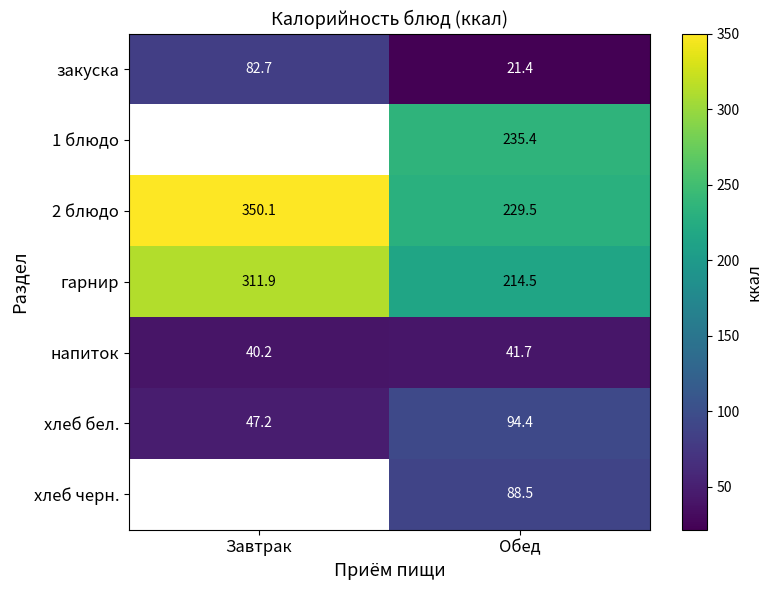

The напиток series shows 8.1 at Завтрак. True or false?

False